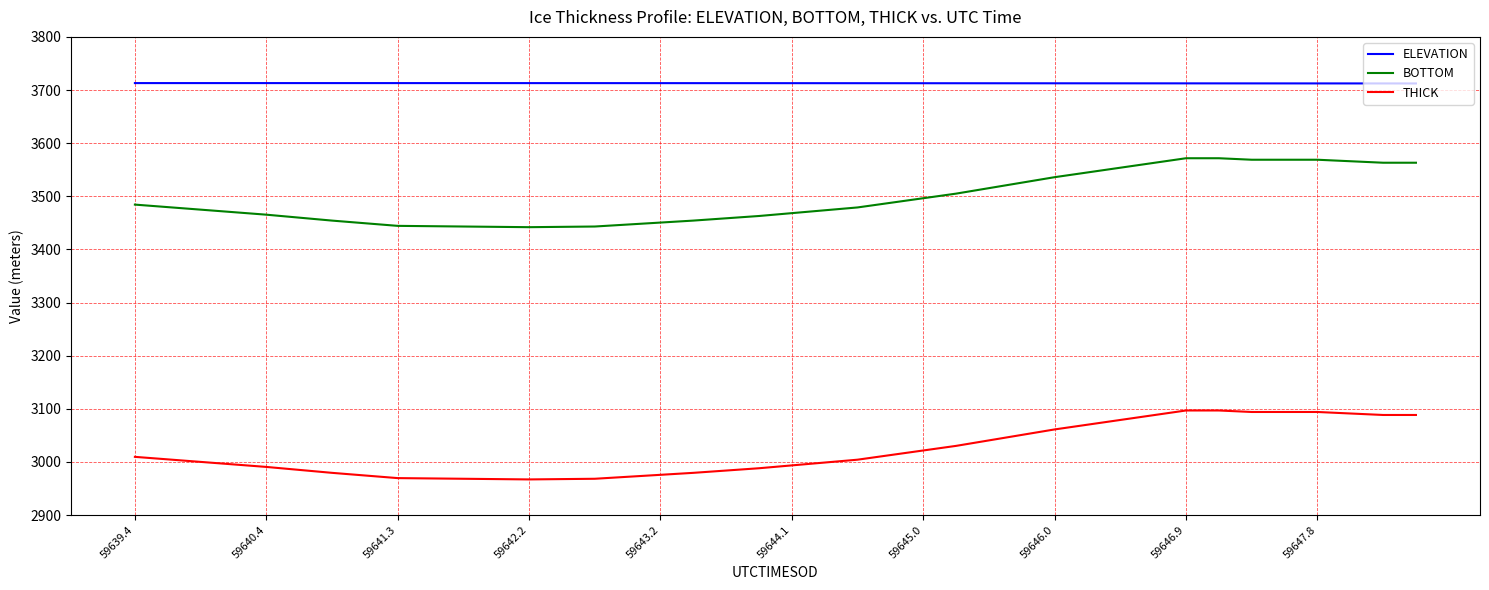

Which series has the largest total across all categories?

ELEVATION